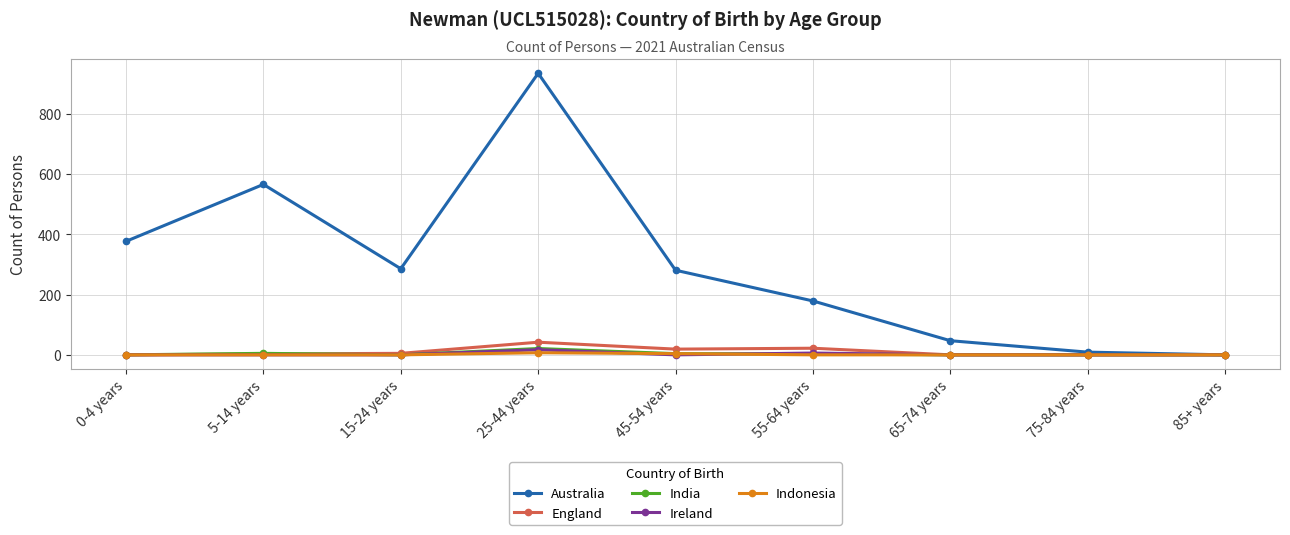

At which category is the sum across all series the highest?

25-44 years